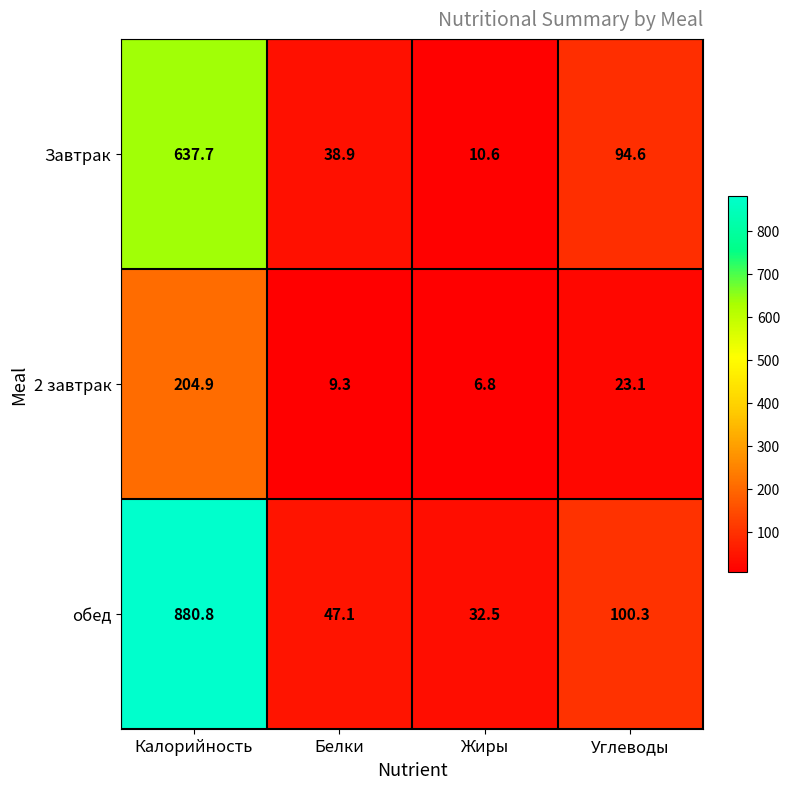

What is the smallest value displayed?

6.8